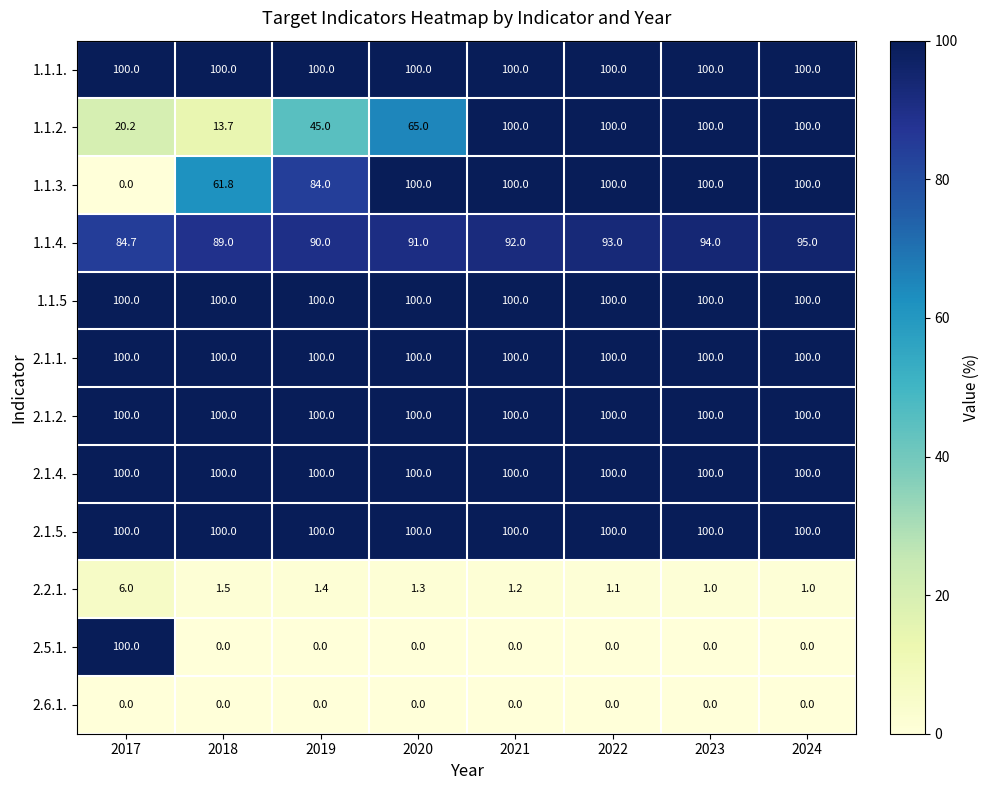

What is the lowest value of the 2.1.2. series?

100.0